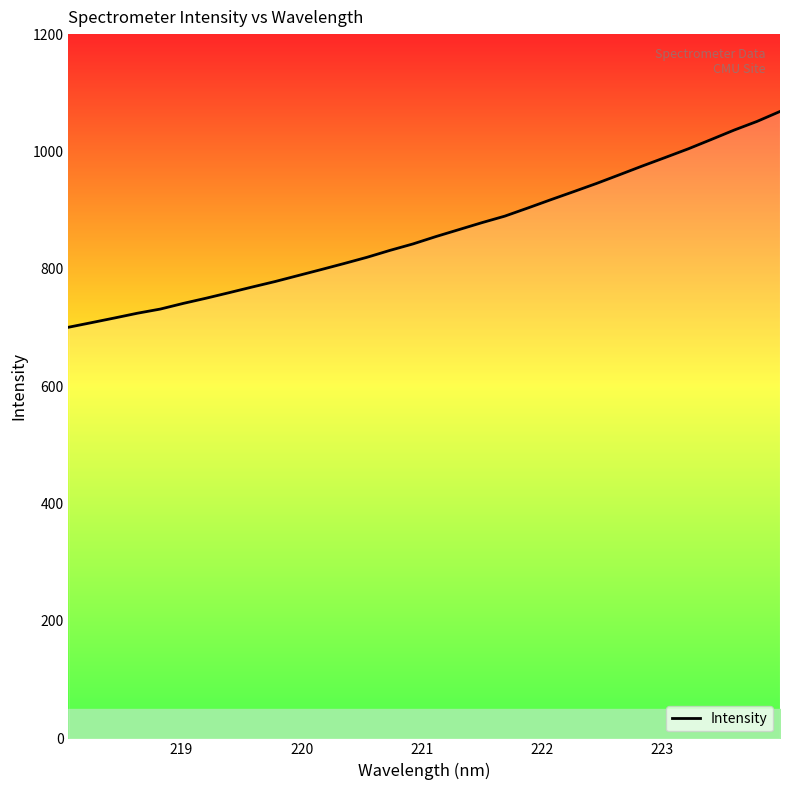

Which category has the highest value across all series?

223.9802